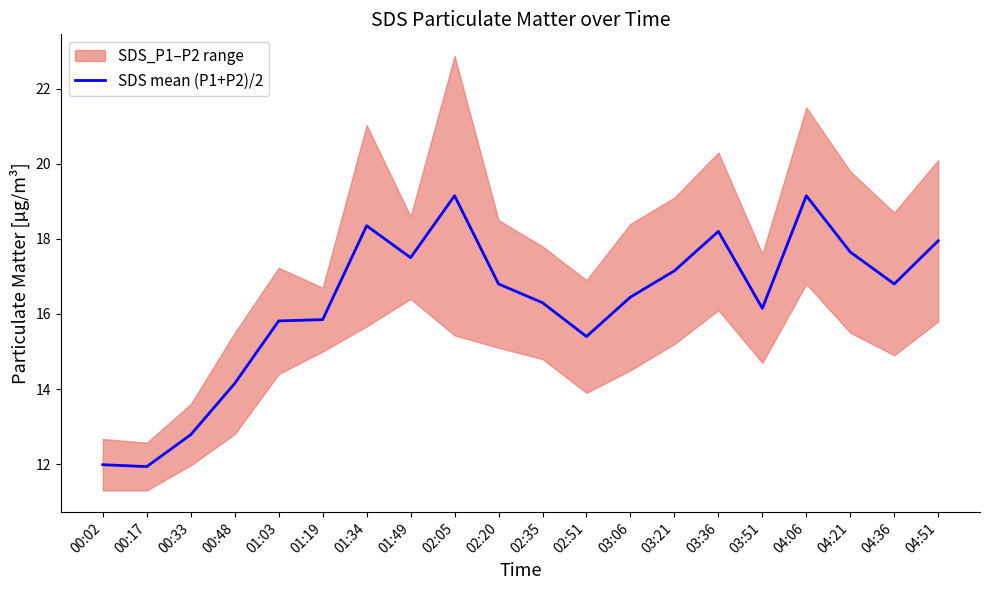

Is it true that the value at 00:33 is 5.4?

False